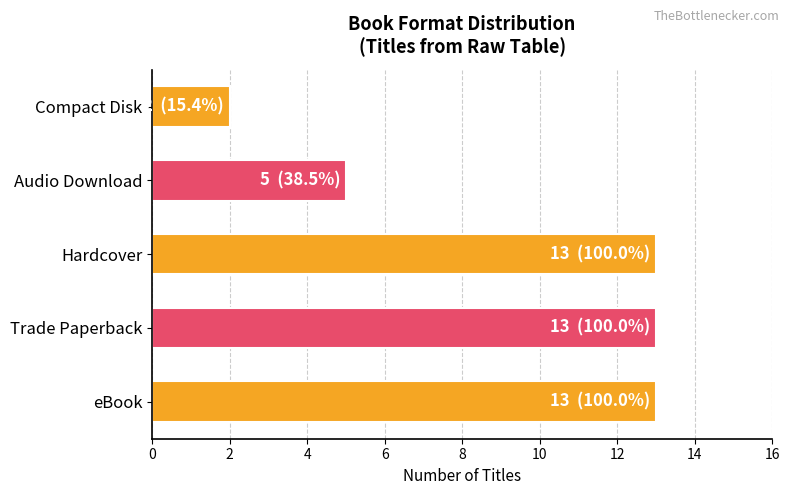

Reading bottom to top, transcribe all the data shown in this chart.

13	13	13	5	2